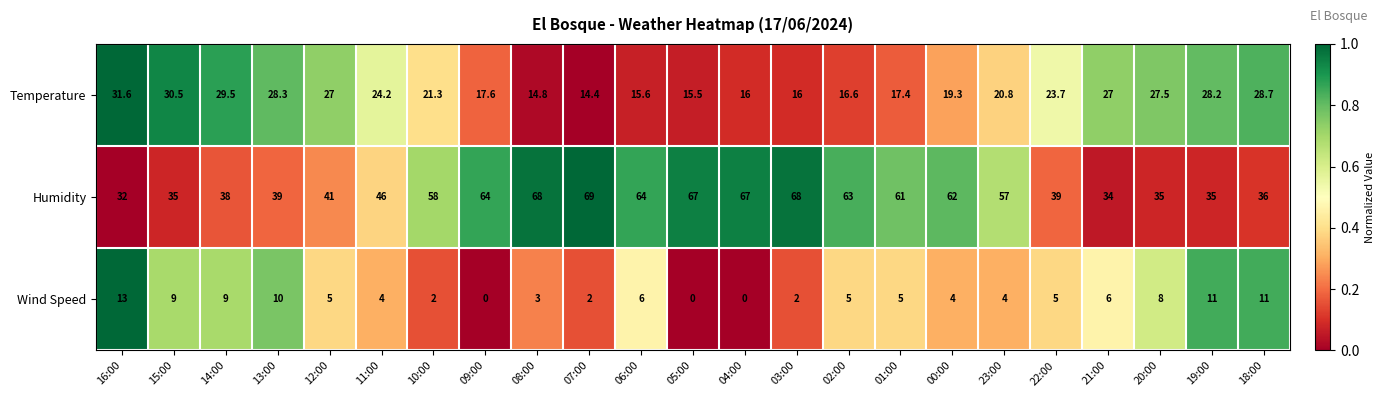

List the series in order of their peak value, lowest first.

Wind Speed, Temperature, Humidity